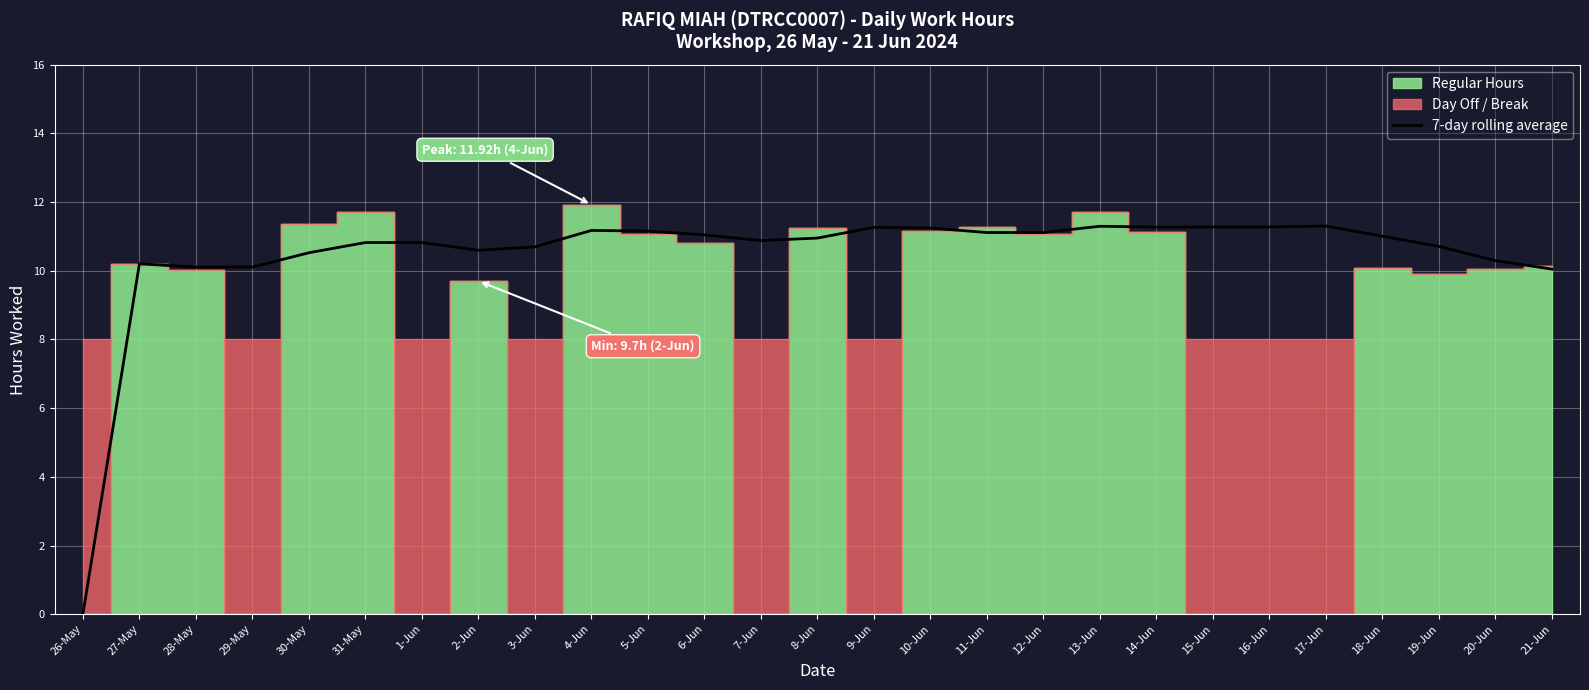

What is the difference between the maximum and minimum values?

11.3